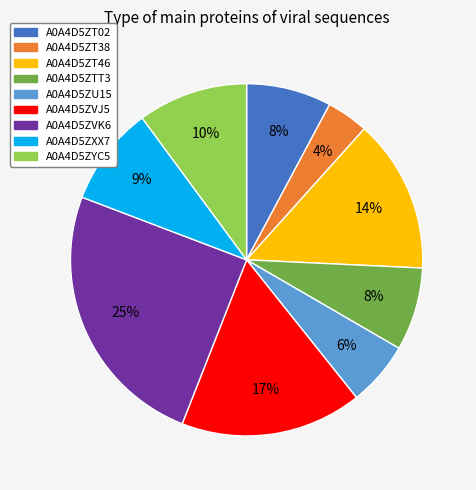

Is the sum of A0A4D5ZXX7 and A0A4D5ZT02 greater than half?

No